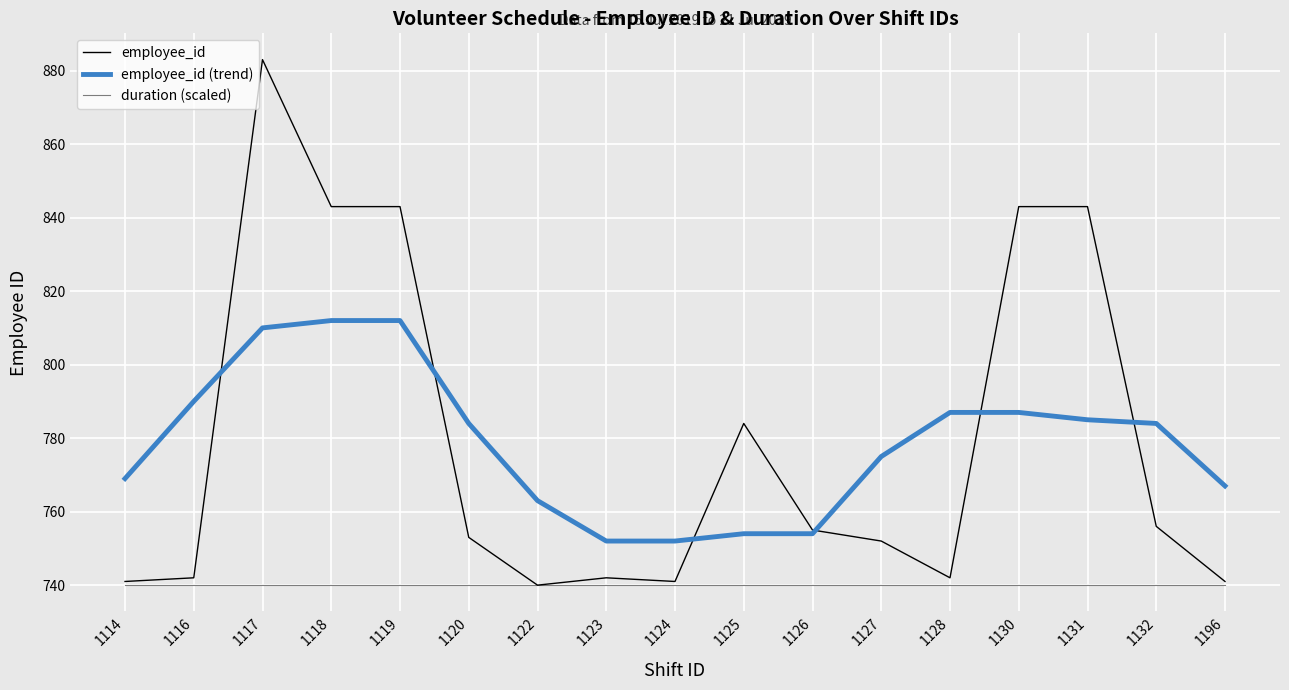

Reading right to left, extract all data points from this chart.

employee_id: 1196=741	1132=756	1131=843	1130=843	1128=742	1127=752	1126=755	1125=784	1124=741	1123=742	1122=740	1120=753	1119=843	1118=843	1117=883	1116=742	1114=741
employee_id (trend): 1196=767	1132=784	1131=785	1130=787	1128=787	1127=775	1126=754	1125=754	1124=752	1123=752	1122=763	1120=784	1119=812	1118=812	1117=810	1116=790	1114=769
duration (scaled): 1196=740	1132=740	1131=740	1130=740	1128=740	1127=740	1126=740	1125=740	1124=740	1123=740	1122=740	1120=740	1119=740	1118=740	1117=740	1116=740	1114=740